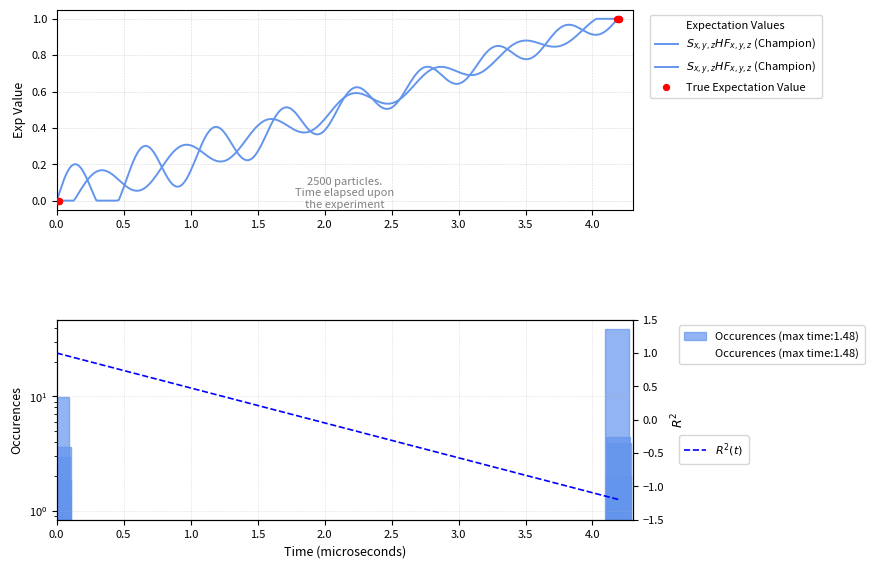

Between 18359 and 17269, which is larger?

18359